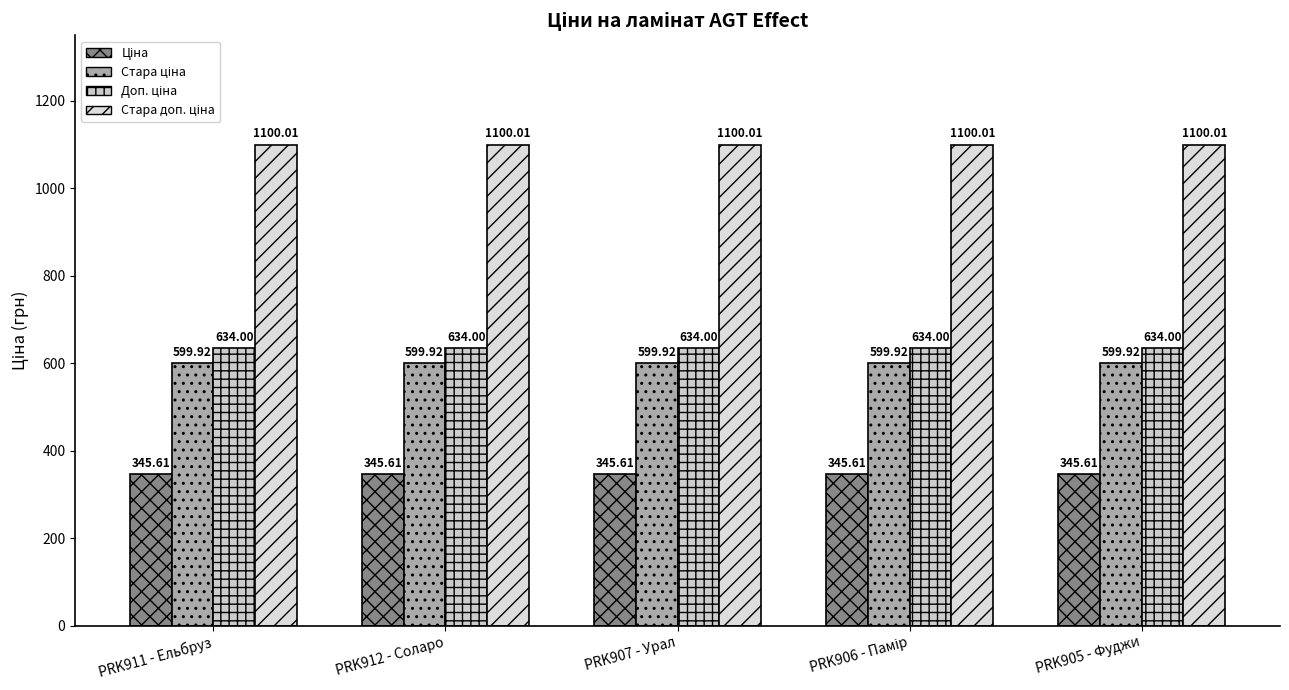

How many distinct data groups are displayed?

4